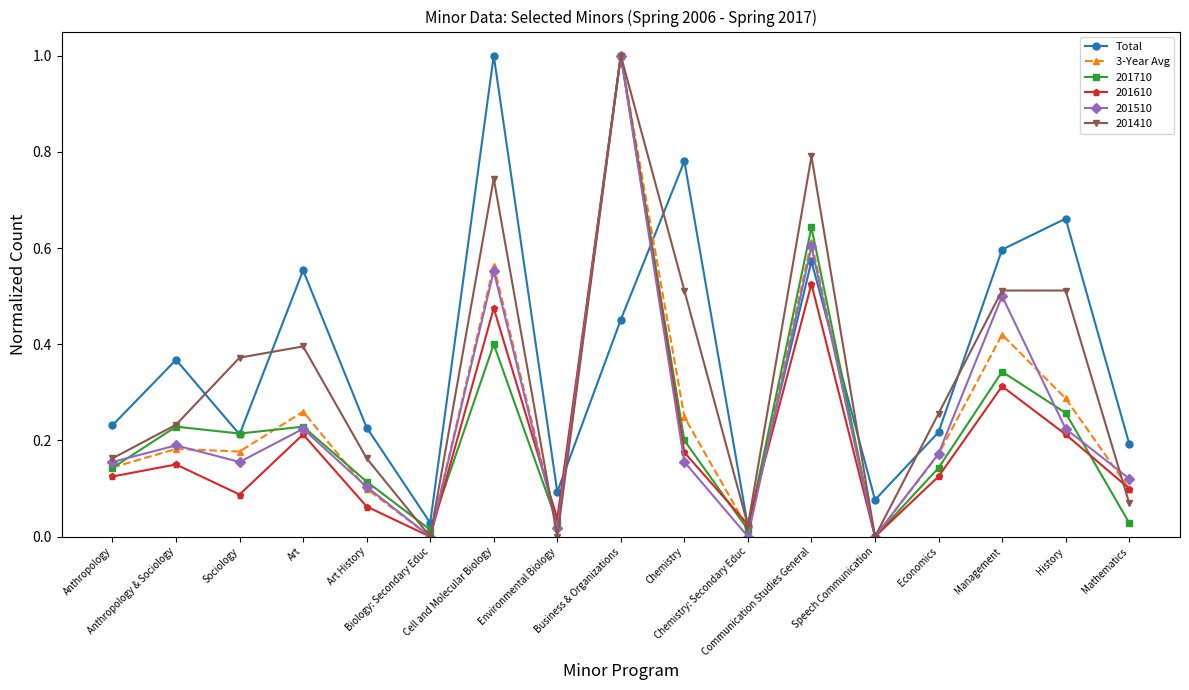

What is the sum of all Total values?

6.3